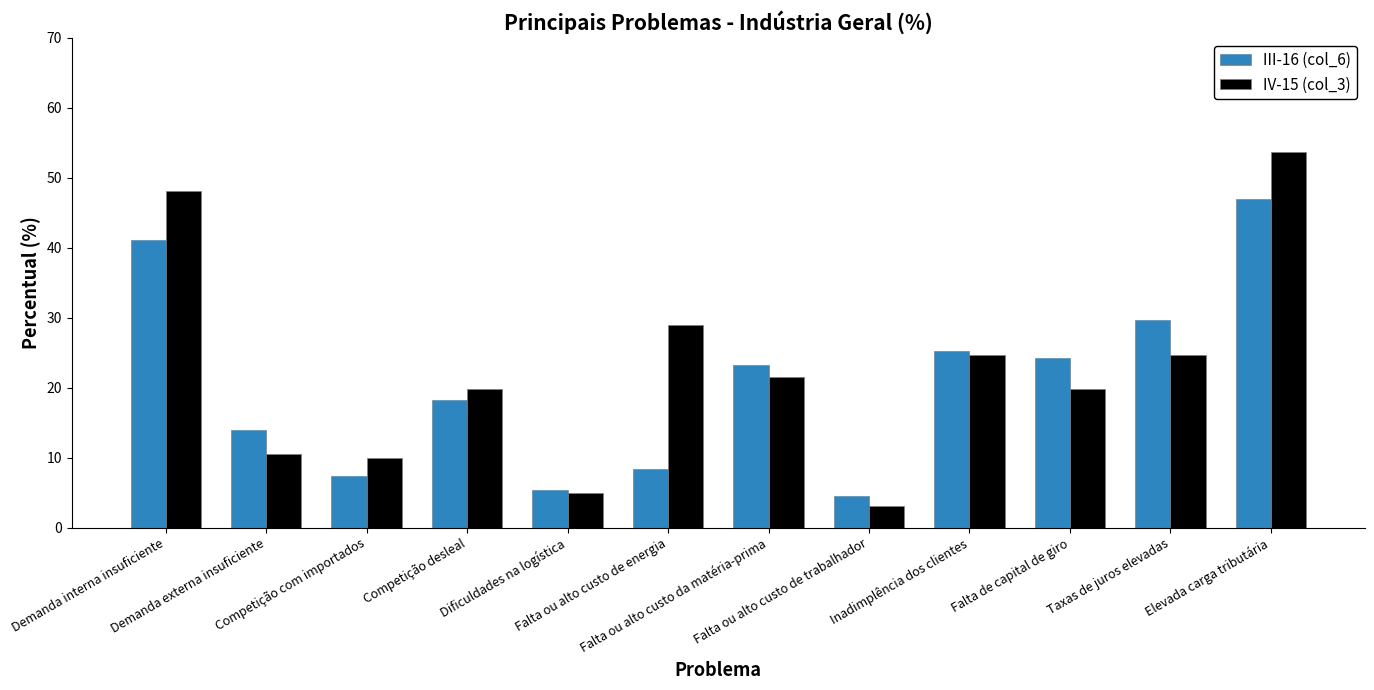

Reading left to right, extract all data points from this chart.

III-16 (col_6): Demanda interna insuficiente=41.1	Demanda externa insuficiente=13.9	Competição com importados=7.4	Competição desleal=18.3	Dificuldades na logística=5.4	Falta ou alto custo de energia=8.4	Falta ou alto custo da matéria-prima=23.3	Falta ou alto custo de trabalhador=4.5	Inadimplência dos clientes=25.2	Falta de capital de giro=24.3	Taxas de juros elevadas=29.7	Elevada carga tributária=47.0
IV-15 (col_3): Demanda interna insuficiente=48.1	Demanda externa insuficiente=10.5	Competição com importados=9.9	Competição desleal=19.8	Dificuldades na logística=4.9	Falta ou alto custo de energia=29.0	Falta ou alto custo da matéria-prima=21.6	Falta ou alto custo de trabalhador=3.1	Inadimplência dos clientes=24.7	Falta de capital de giro=19.8	Taxas de juros elevadas=24.7	Elevada carga tributária=53.7